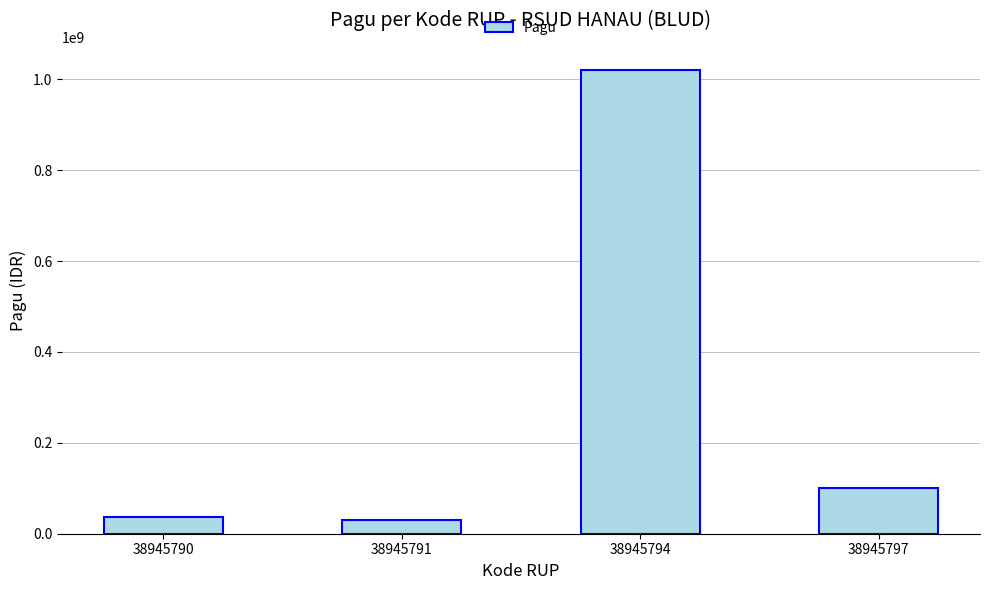

Where does the data first go above 100000000?

38945794